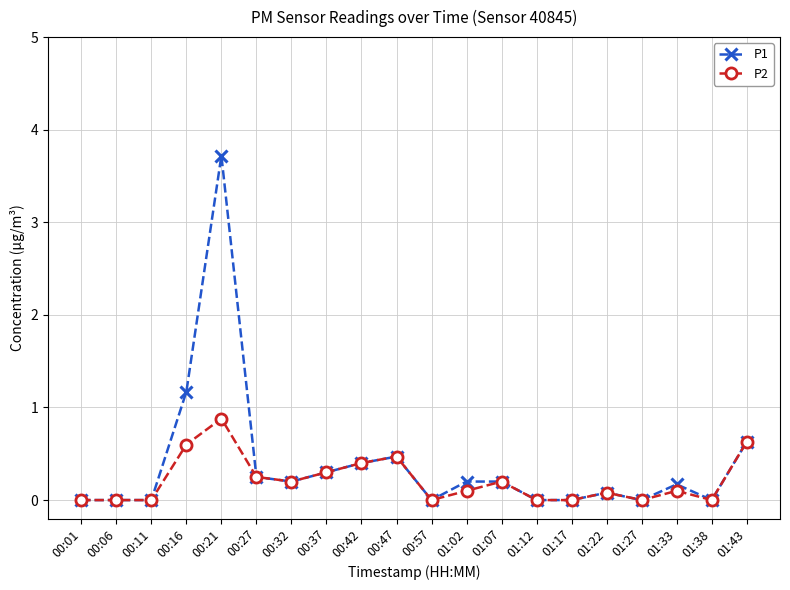

True or false: P1 has a value of 0.2 at 01:33.

True